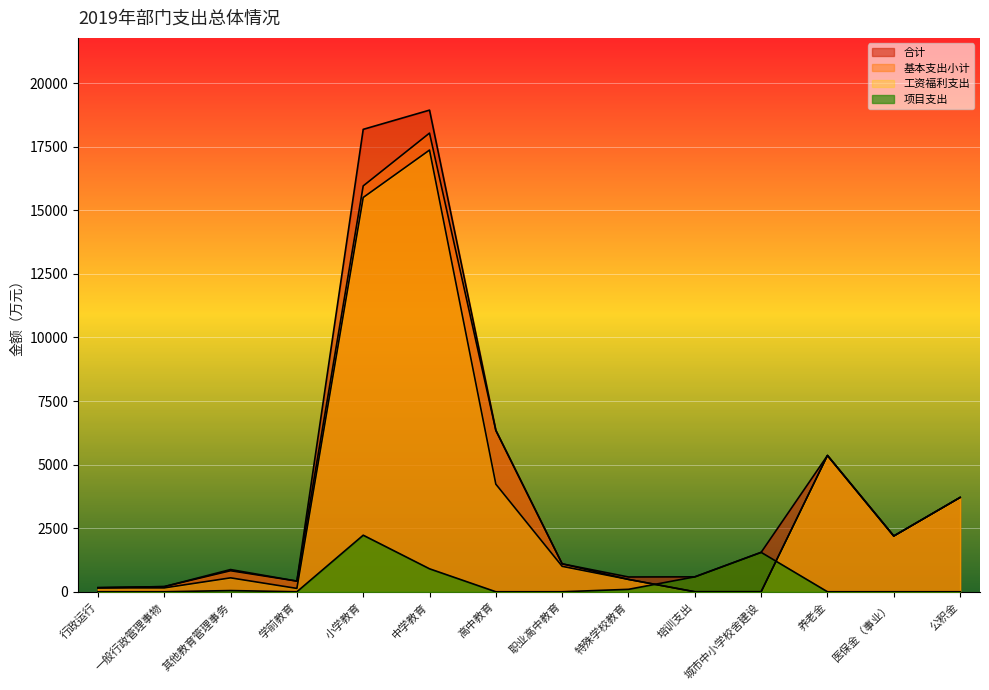

The value of 工资福利支出 at 高中教育 is 2491.4. True or false?

False